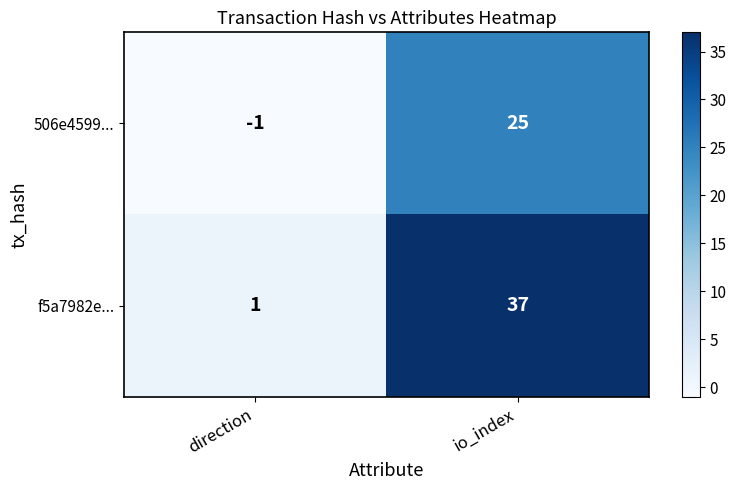

Is it true that 506e4599... equals 25 at io_index?

True